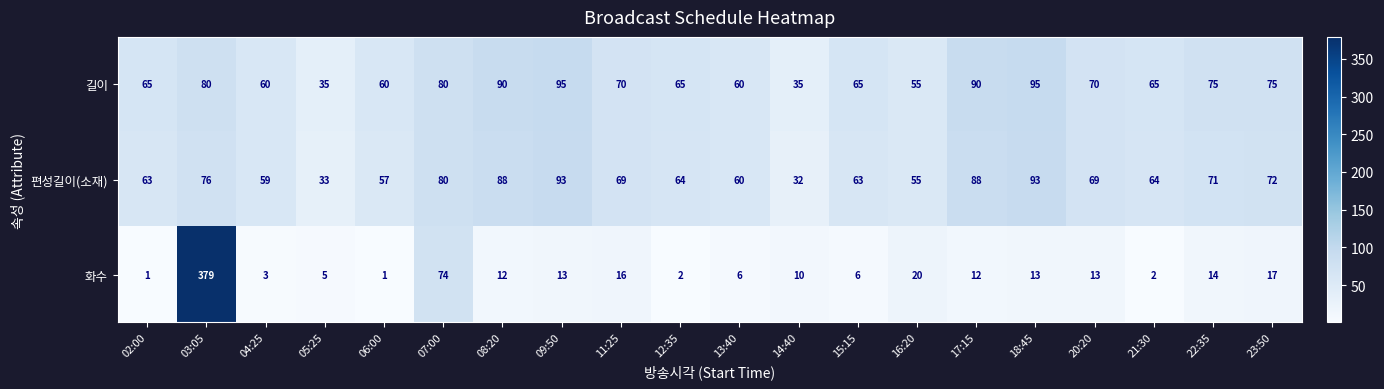

What is the sum of the 화수 values at 18:45 and 12:35?

15